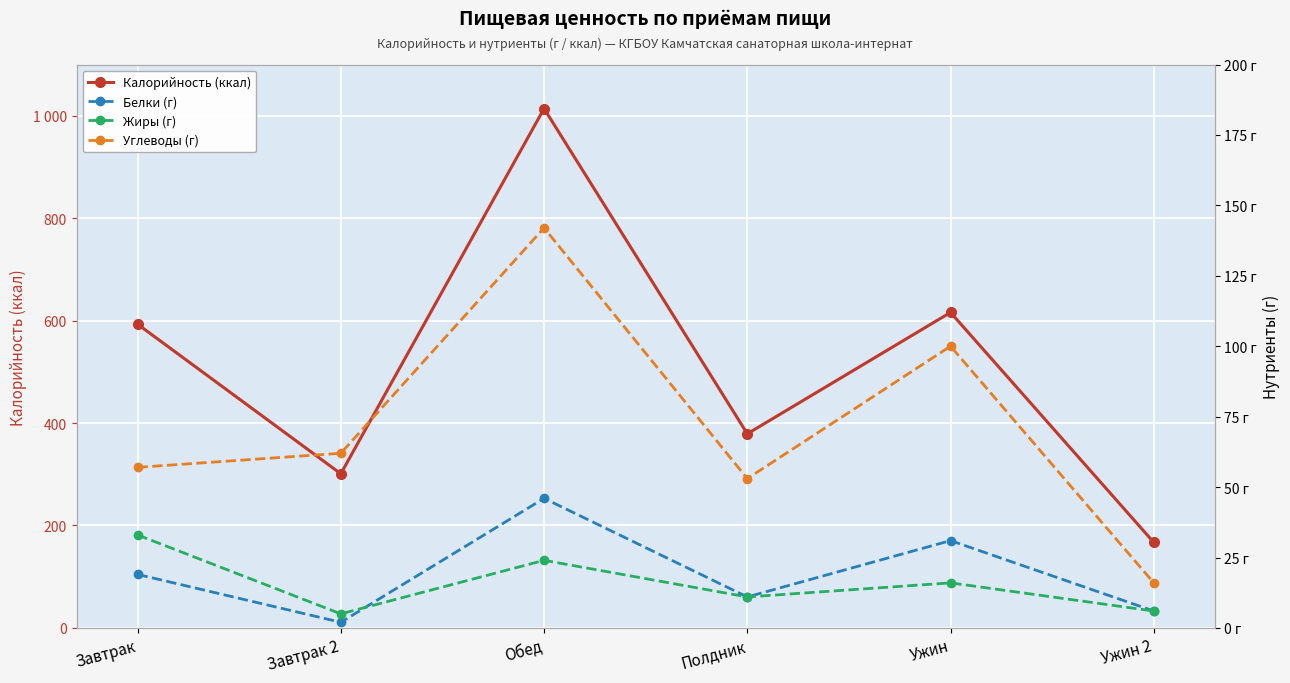

Reading right to left, extract all data points from this chart.

Калорийность (ккал): 167	616	379	1014	301	593
Белки (г): 6	31	11	46	2	19
Жиры (г): 6	16	11	24	5	33
Углеводы (г): 16	100	53	142	62	57